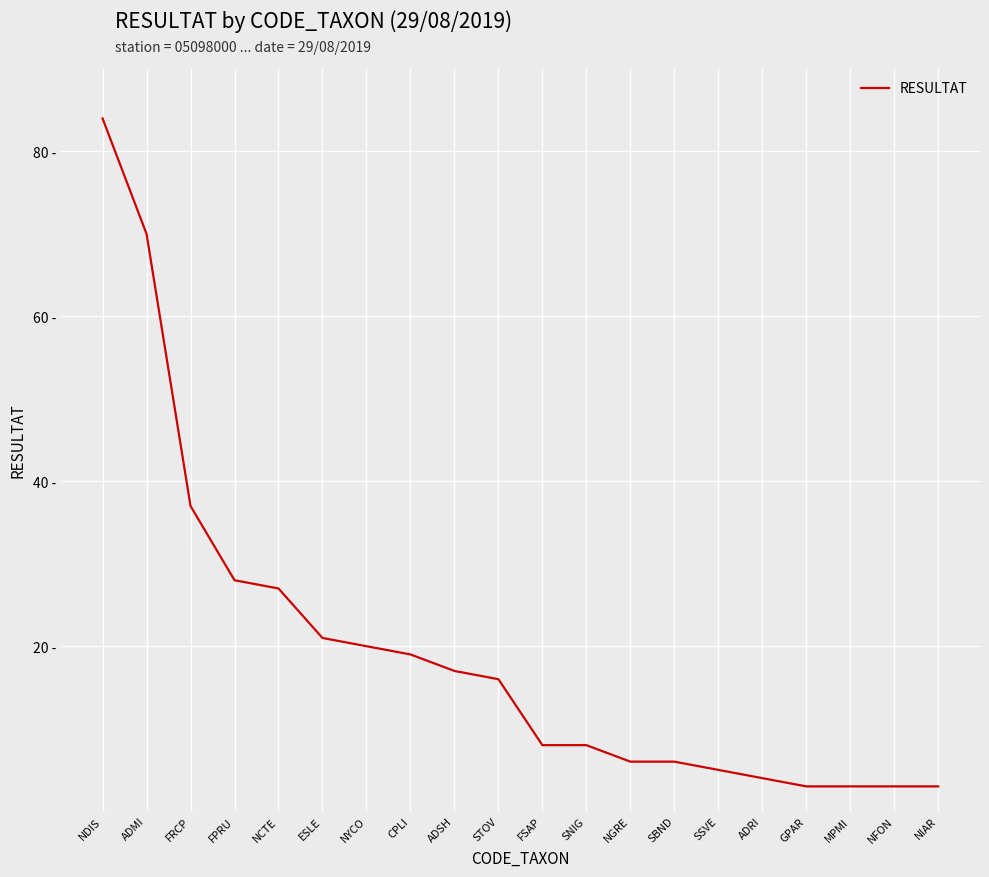

What is the average value?

19